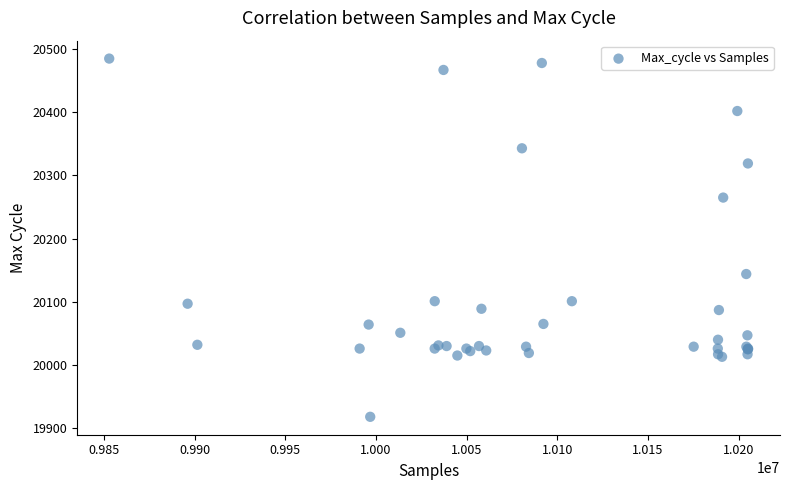

What Y value in the scatter plot is closest to 20201?

20144